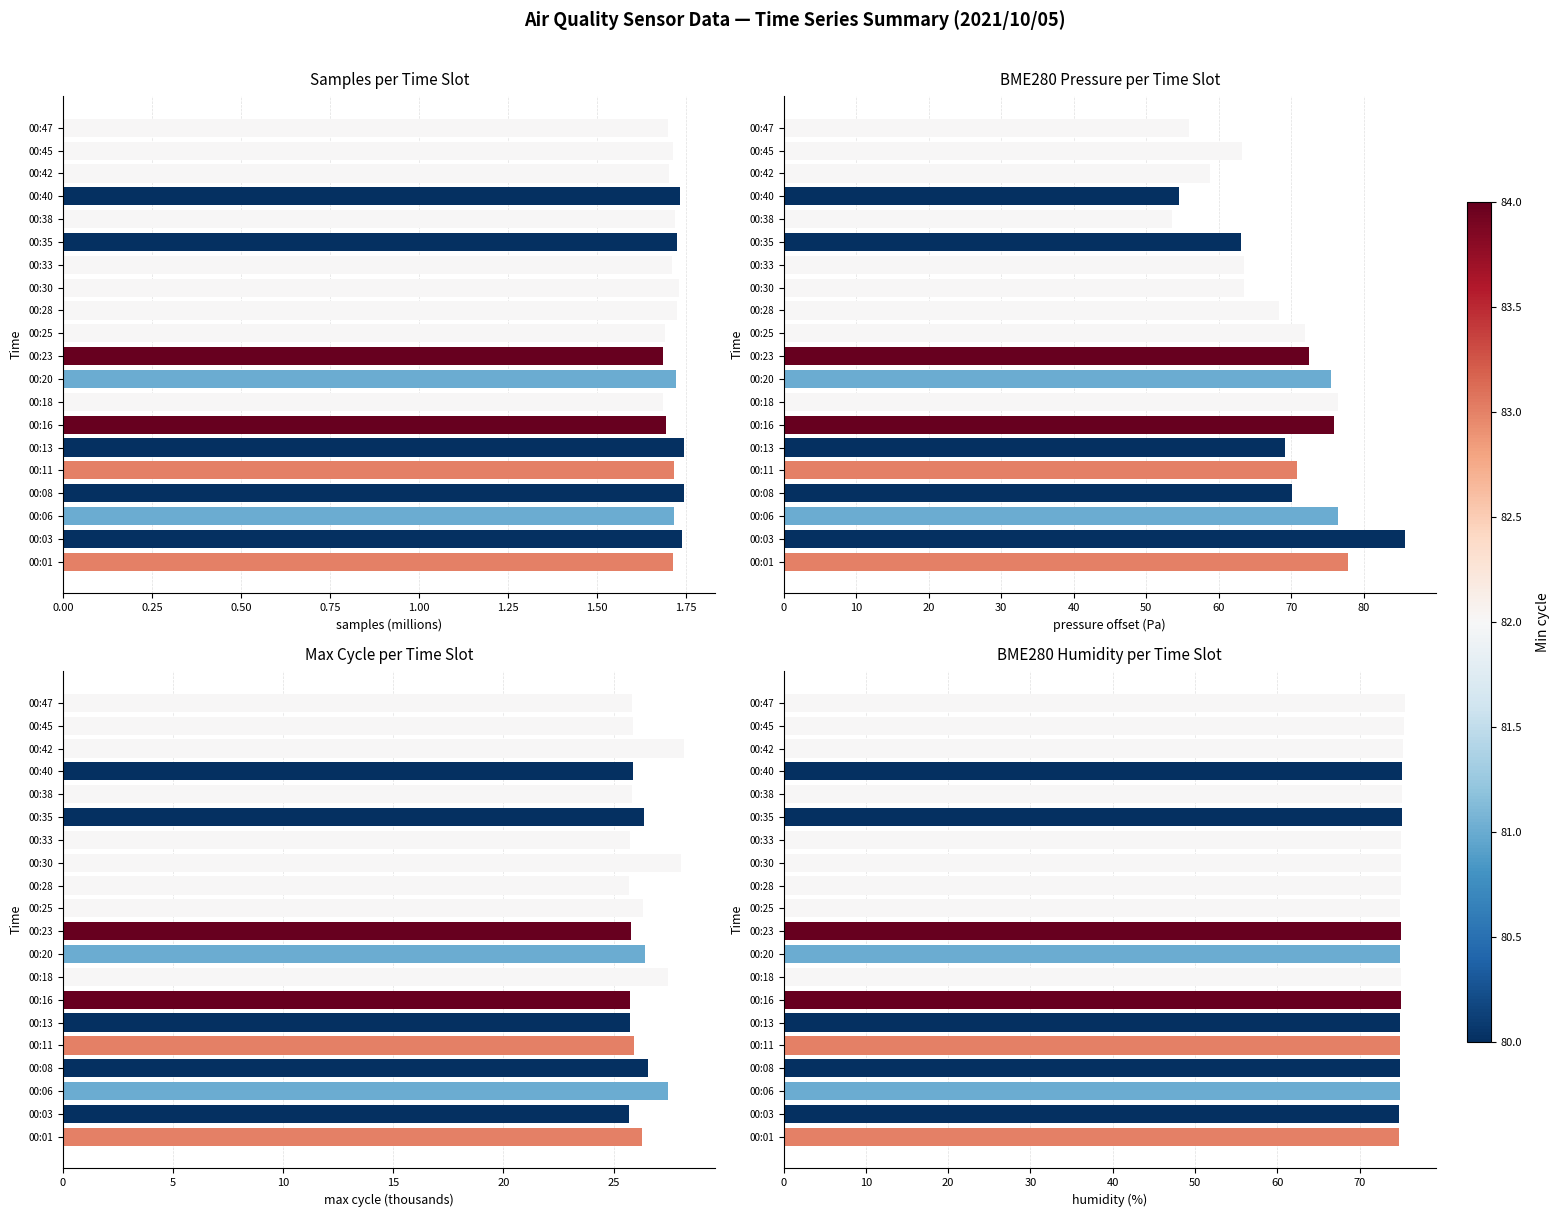

What is the minimum value for Samples per Time Slot?

1.7